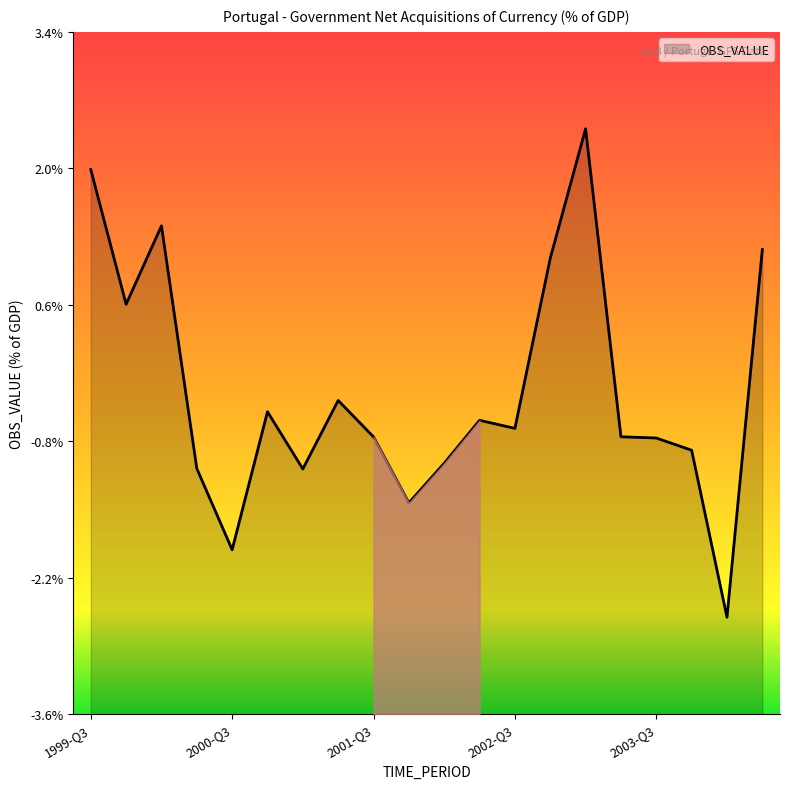

How many interior local valleys (lower than both neighbors) does the data have?

6